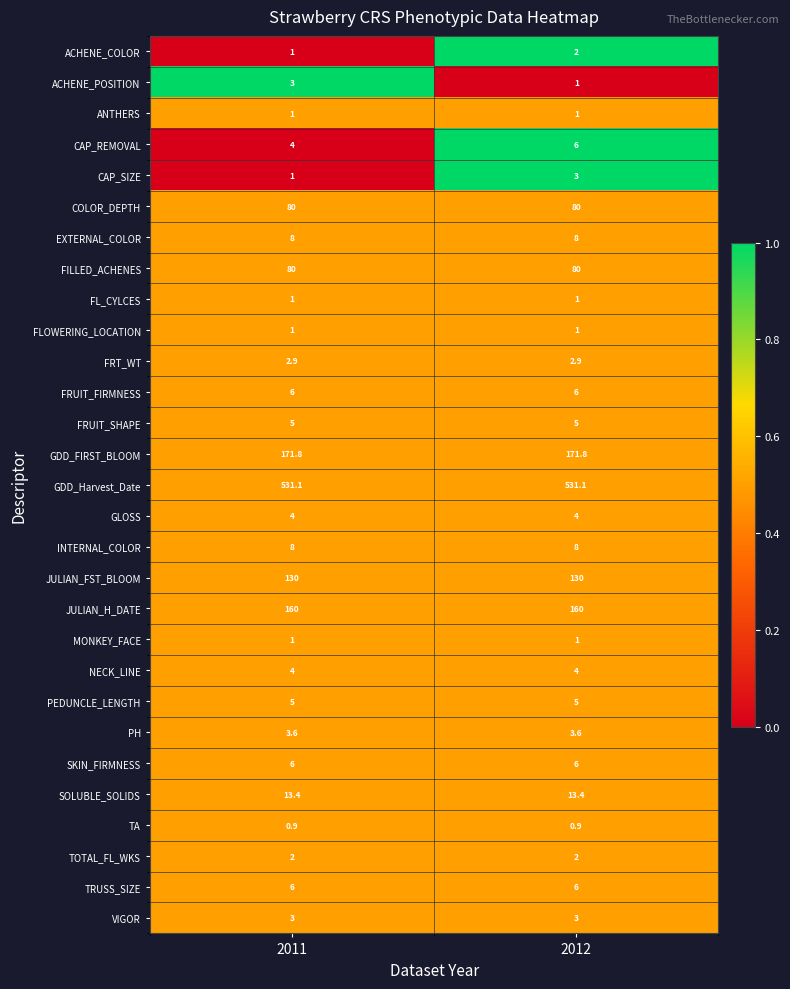

What is the smallest value displayed?

0.9